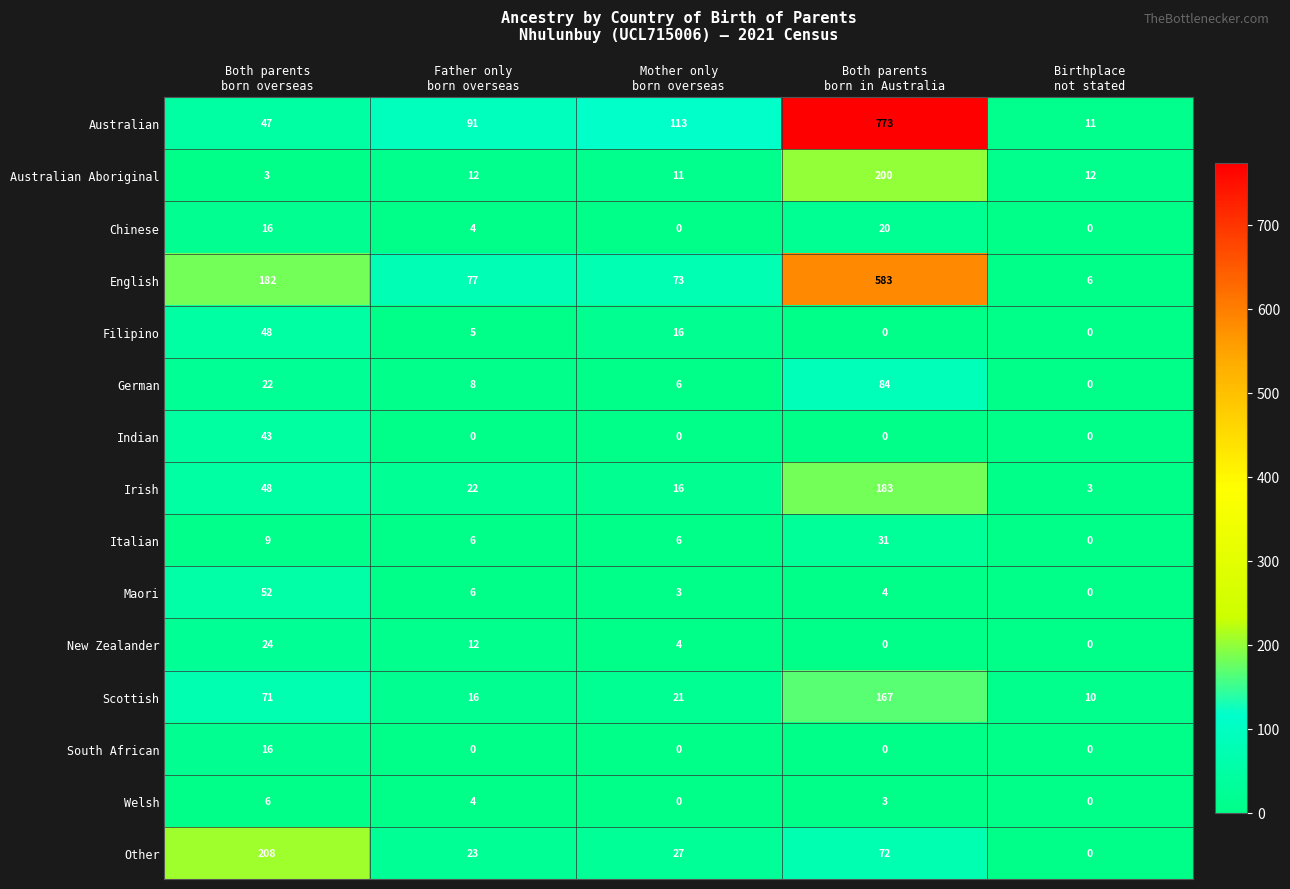

Which series has the largest total across all categories?

Australian